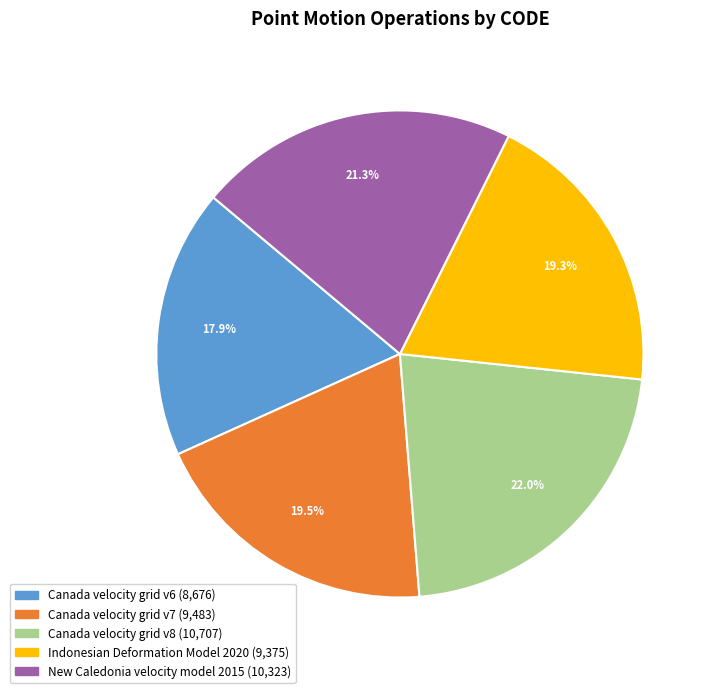

Which slice is the largest?

Canada velocity grid v8